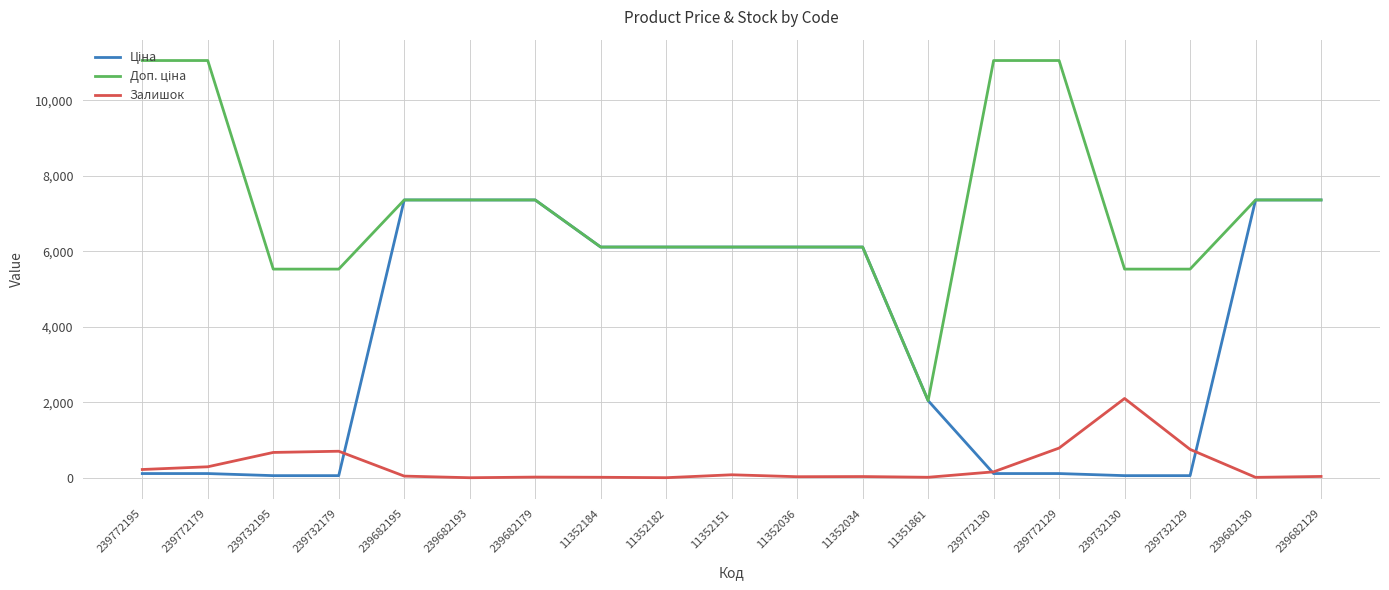

What is the maximum value for Залишок?

2100.0